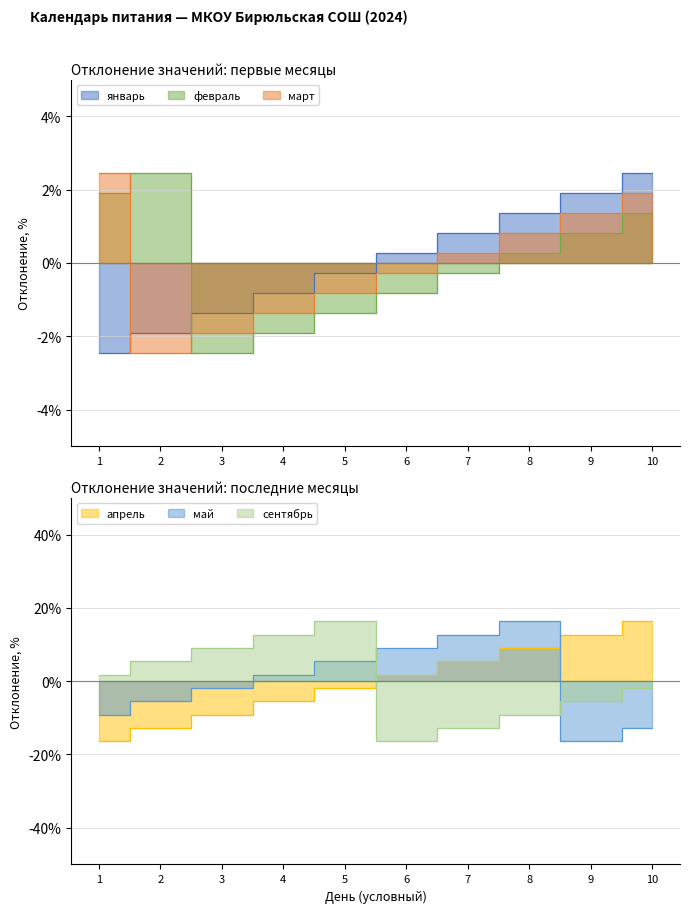

What is the difference between the highest and lowest values at 6?

25.5